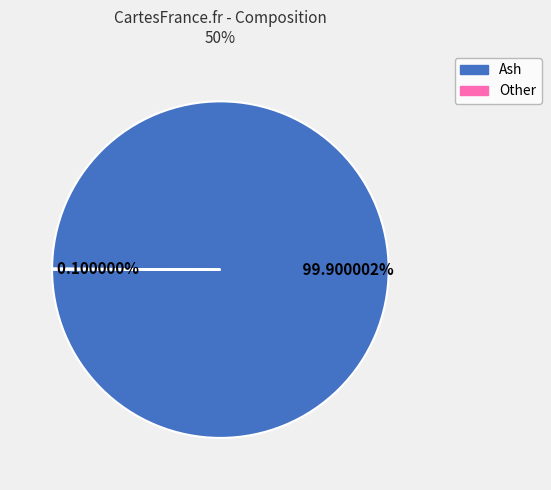

Which slice is the largest?

Ash